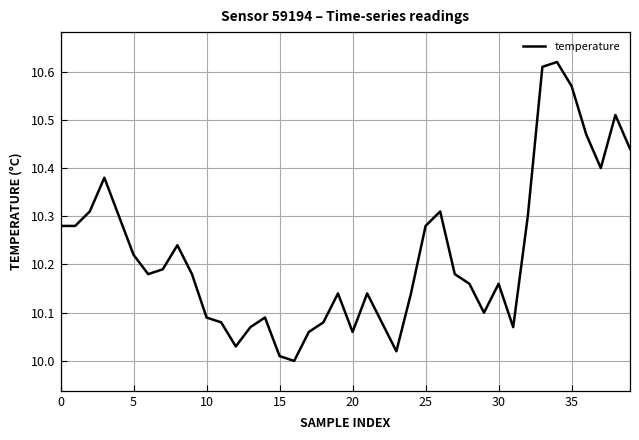

What is the label of the 19th point from the left?

18